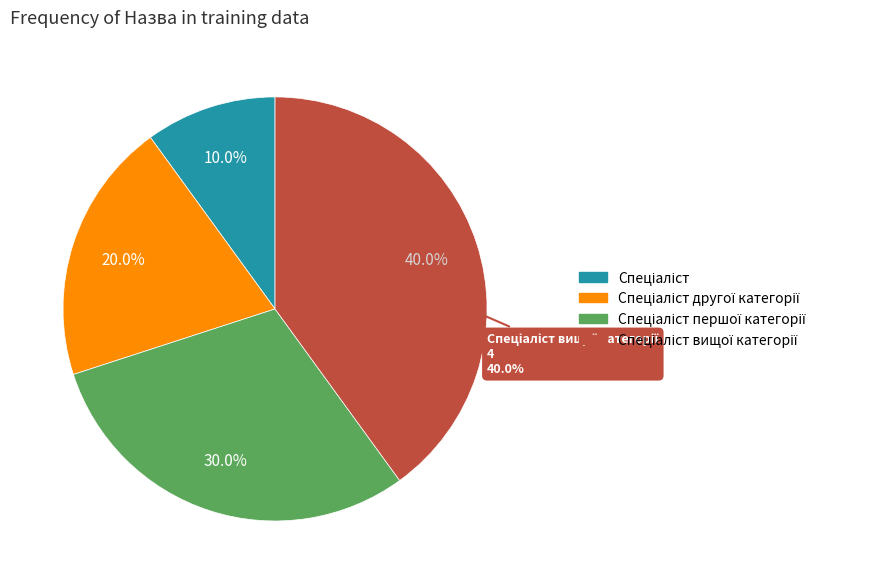

Is there any slice that represents more than half of the pie?

No